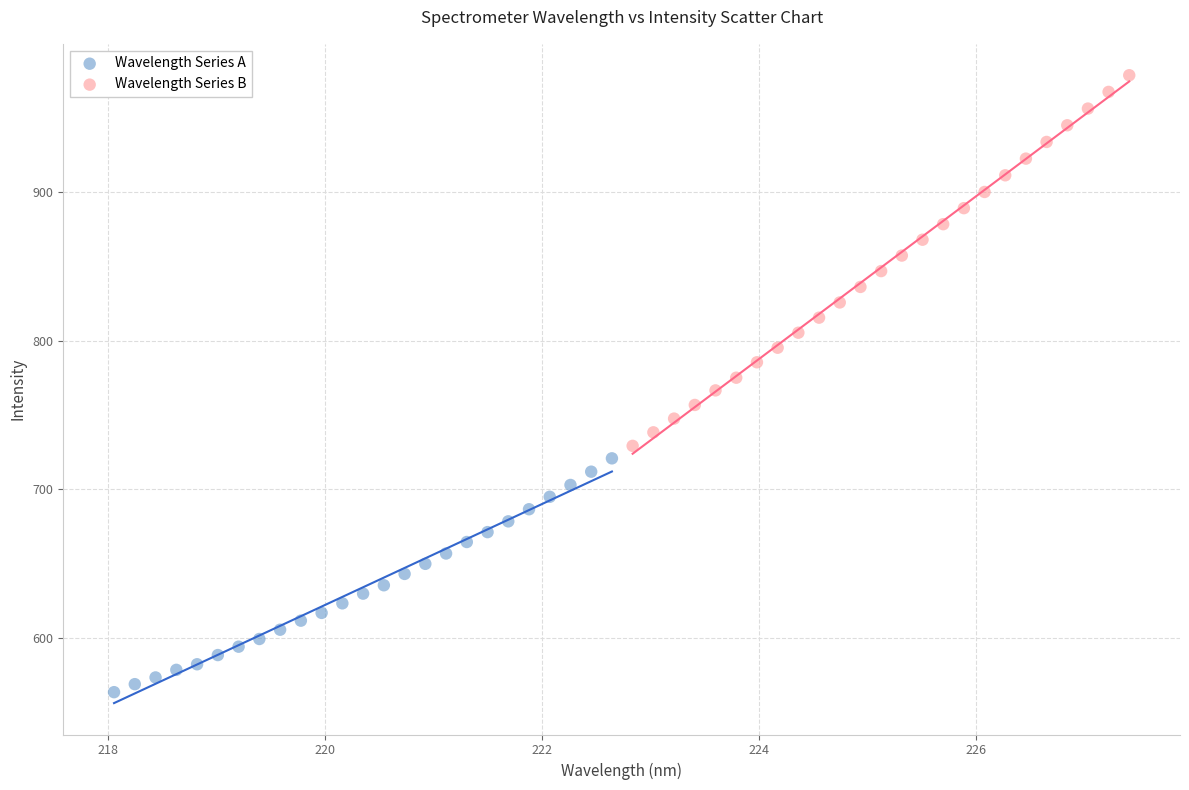

Which series contains the lowest Y value?

Wavelength Series A